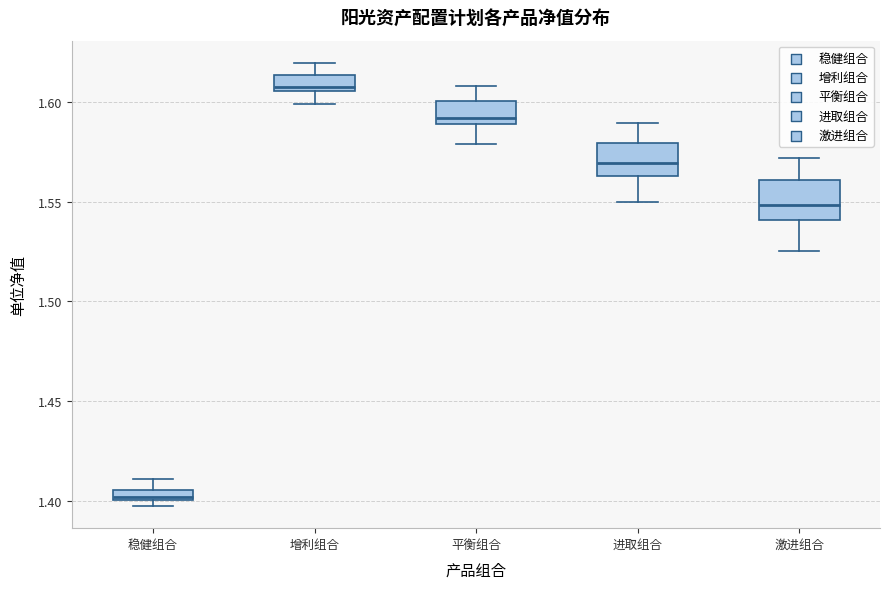

Which box has the highest median line?

增利组合